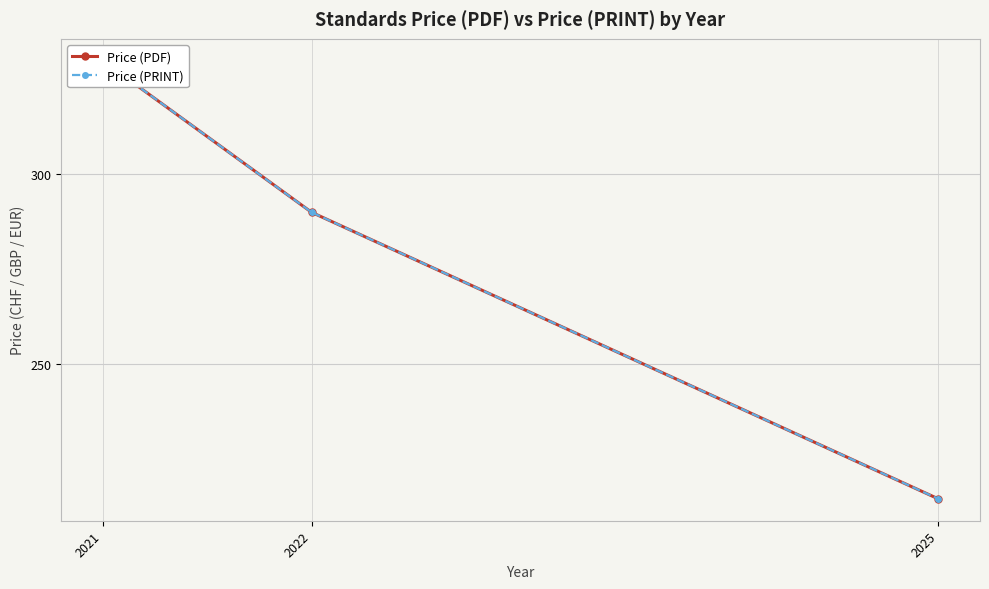

Does the chart display data point markers on the line(s)?

Yes